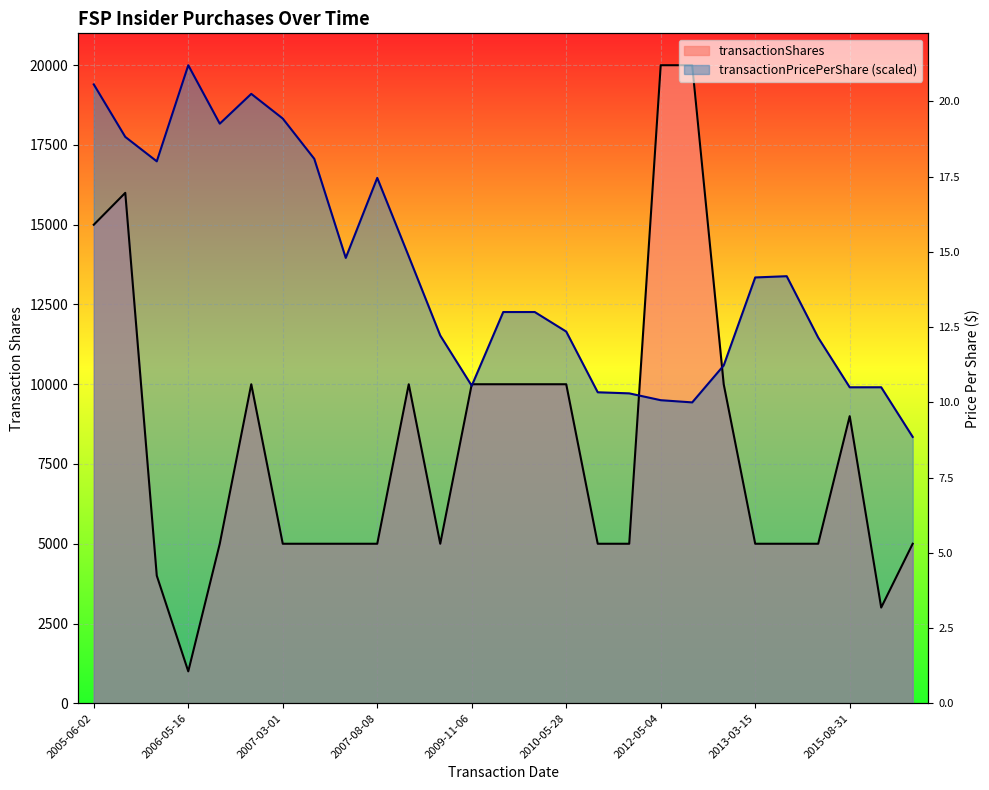

True or false: transactionPricePerShare has more than 2 interior local peaks.

True